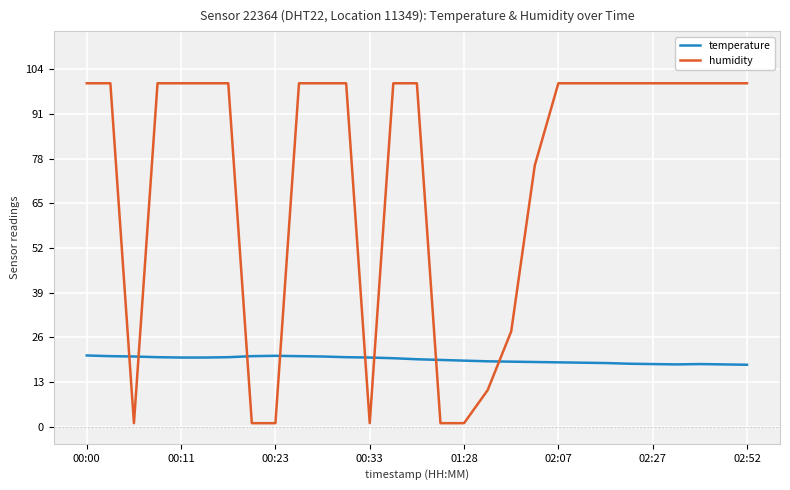

What is the maximum value for humidity?

99.9